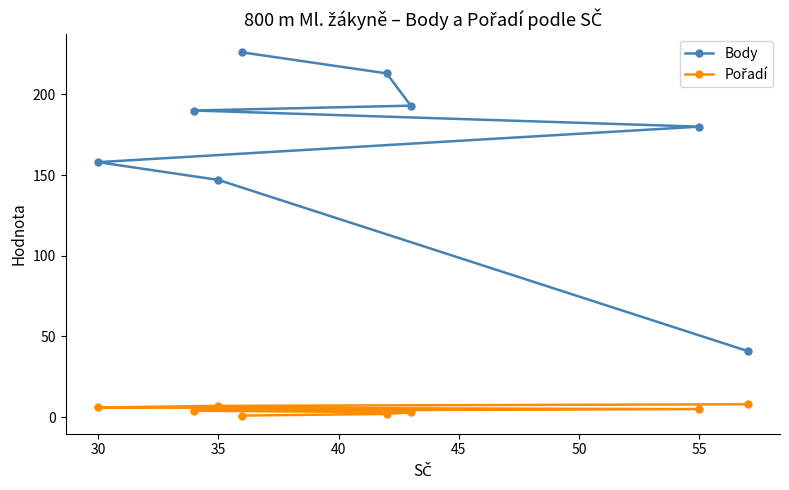

What is the difference between the highest and lowest values at 35?

140